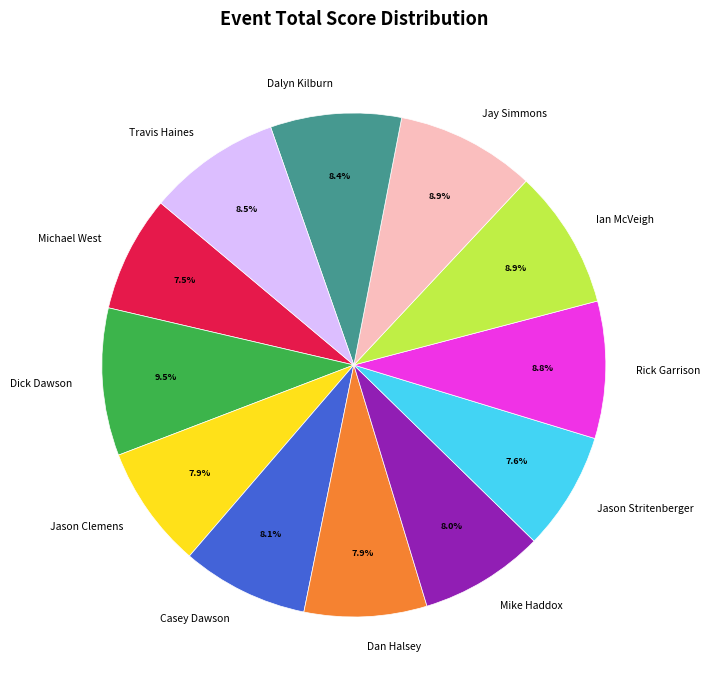

What percentage do Mike Haddox and Dick Dawson together represent?

17.5%